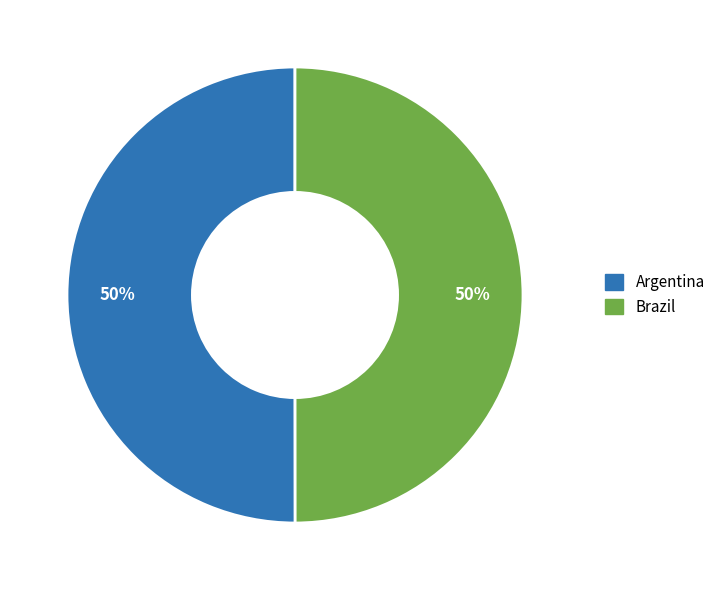

True or false: Argentina accounts for 50% of the total.

True